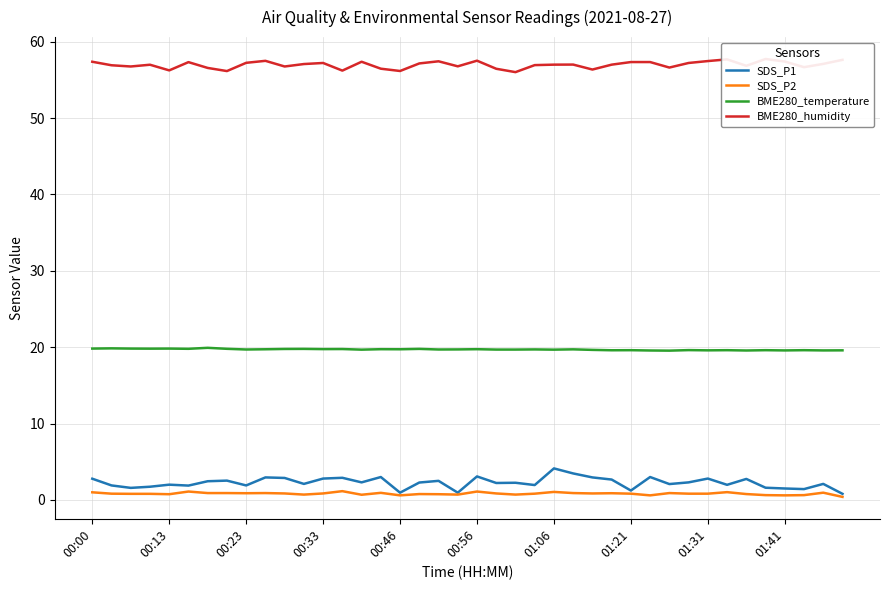

In SDS_P2, how many points are lower than both neighbors (excluding endpoints)?

10